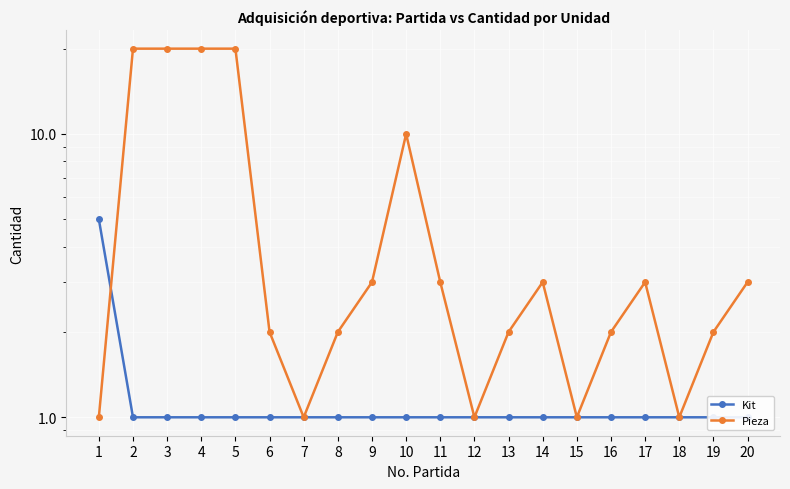

Reading right to left, what are all the values shown in this chart?

Kit: 1	1	1	1	1	1	1	1	1	1	1	1	1	1	1	1	1	1	1	5
Pieza: 3	2	1	3	2	1	3	2	1	3	10	3	2	1	2	20	20	20	20	1